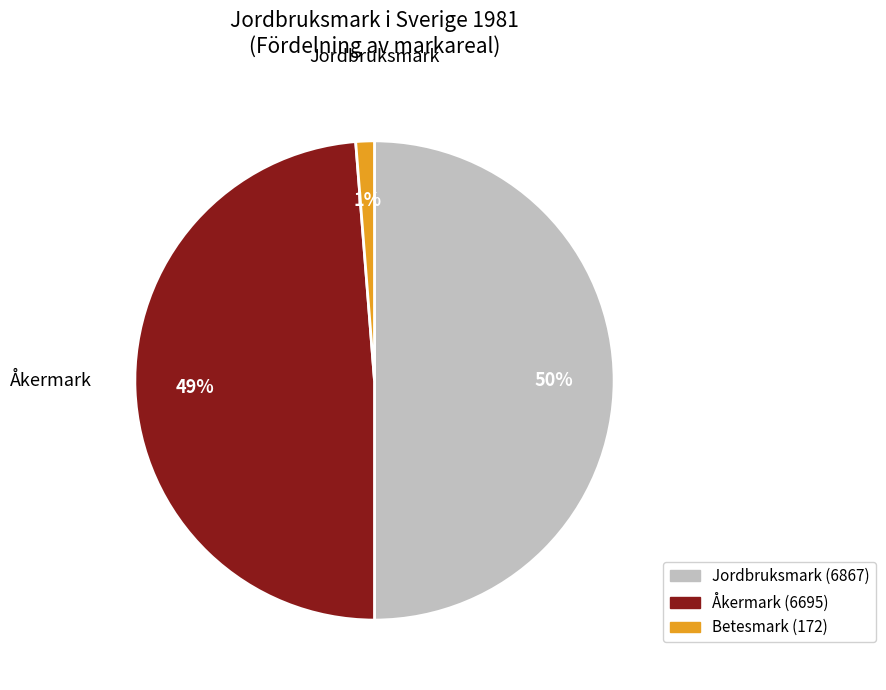

To the nearest percent, what is the difference between the largest and smallest slice percentages?

49%